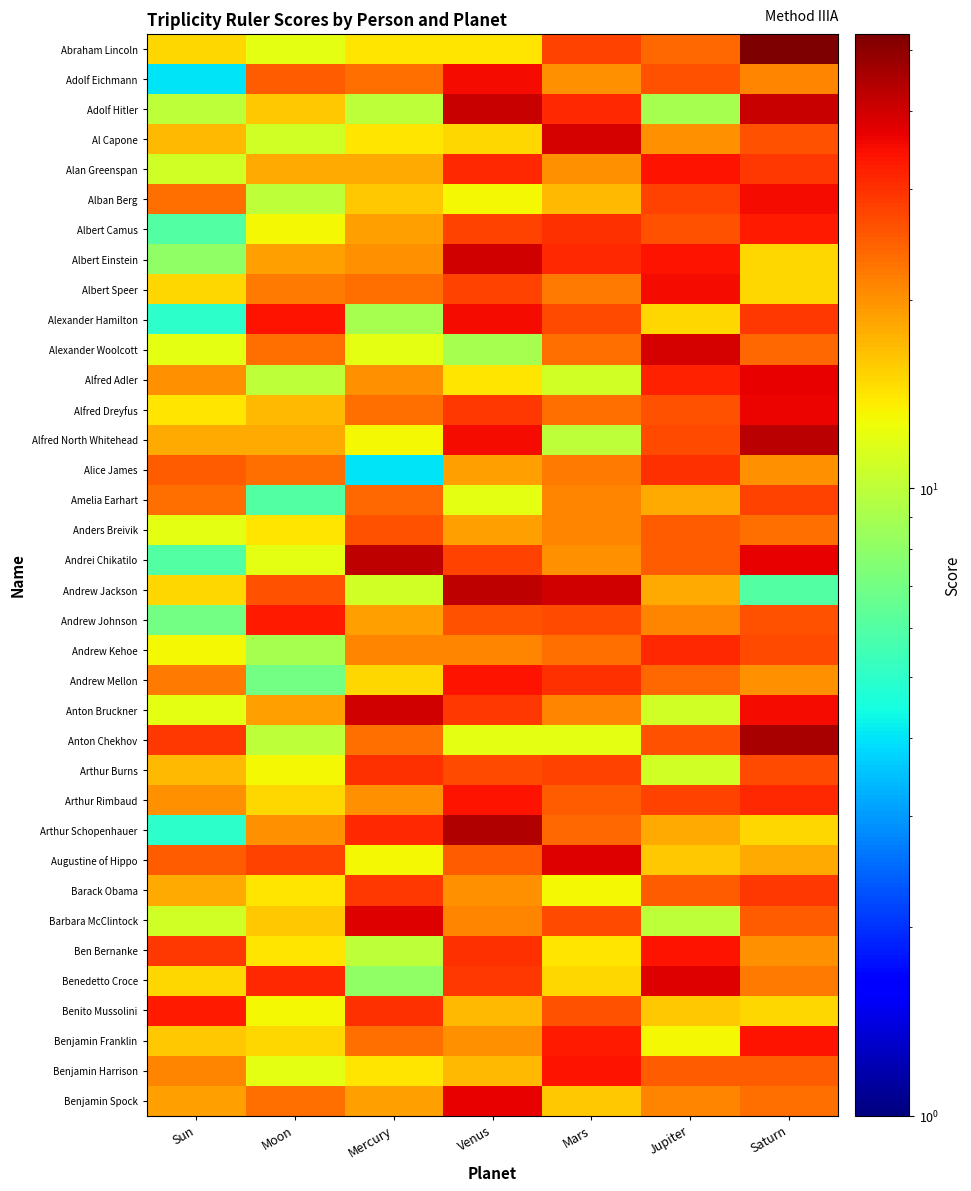

Between Sun and Saturn, which series saw the biggest shift?

Abraham Lincoln